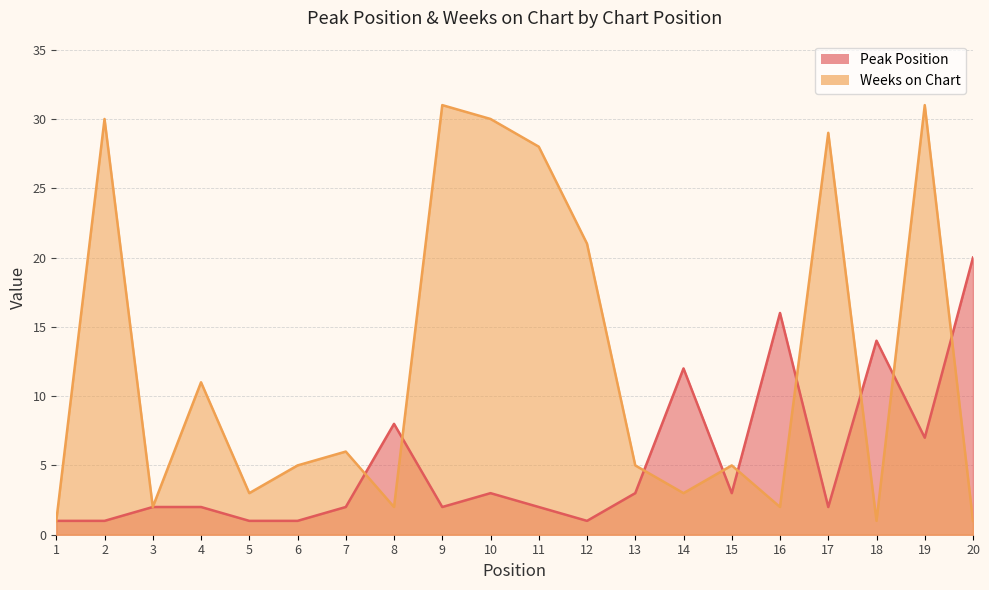

List the series in order of their overall mean, highest first.

Weeks on Chart, Peak Position